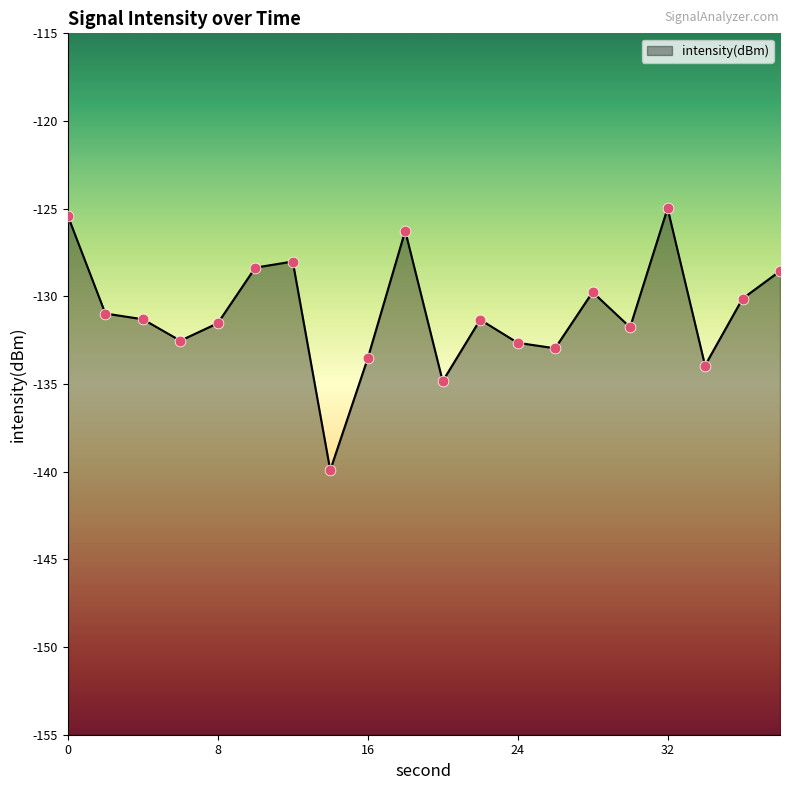

What is the change in value from 6 to 34?

-1.4